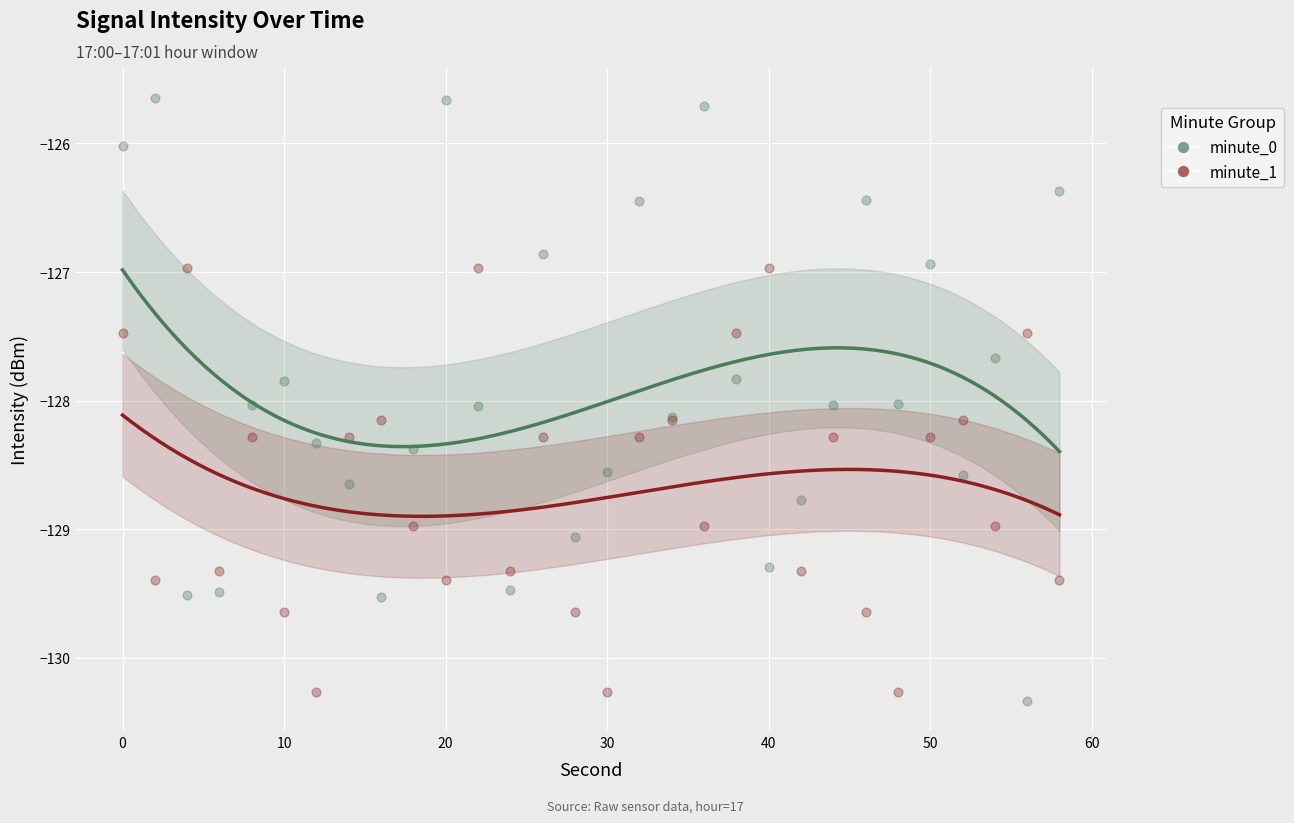

What are all the series names shown in the legend?

minute_0, minute_1